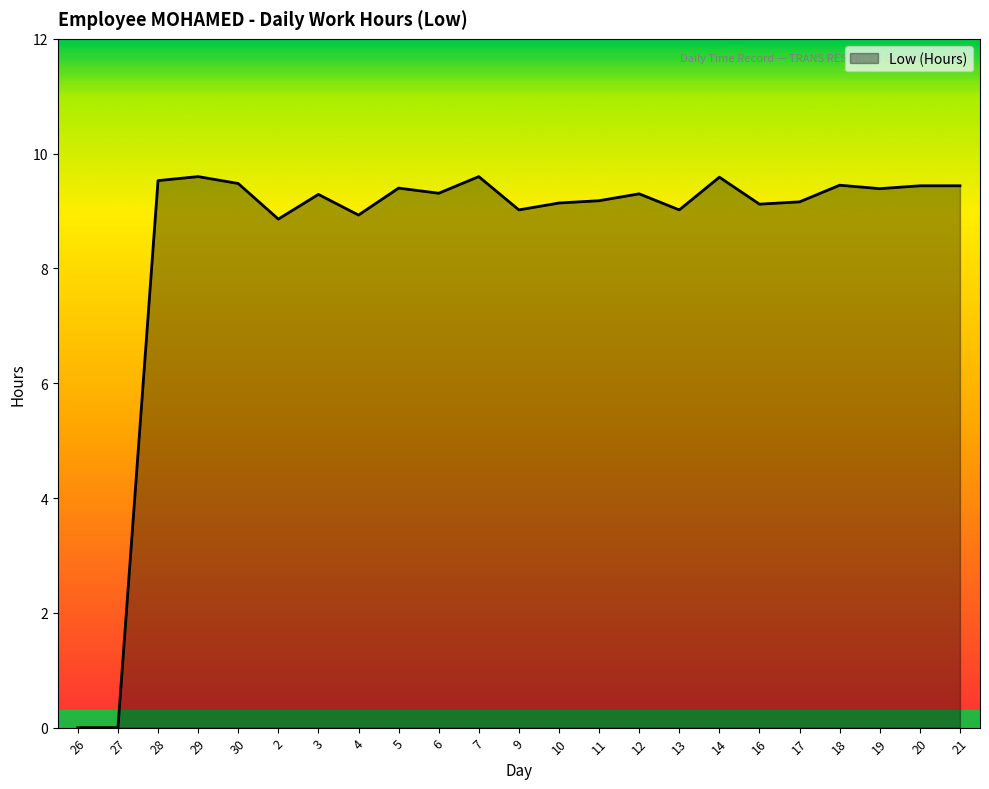

The chart shows a value of 4.9 at 10. True or false?

False